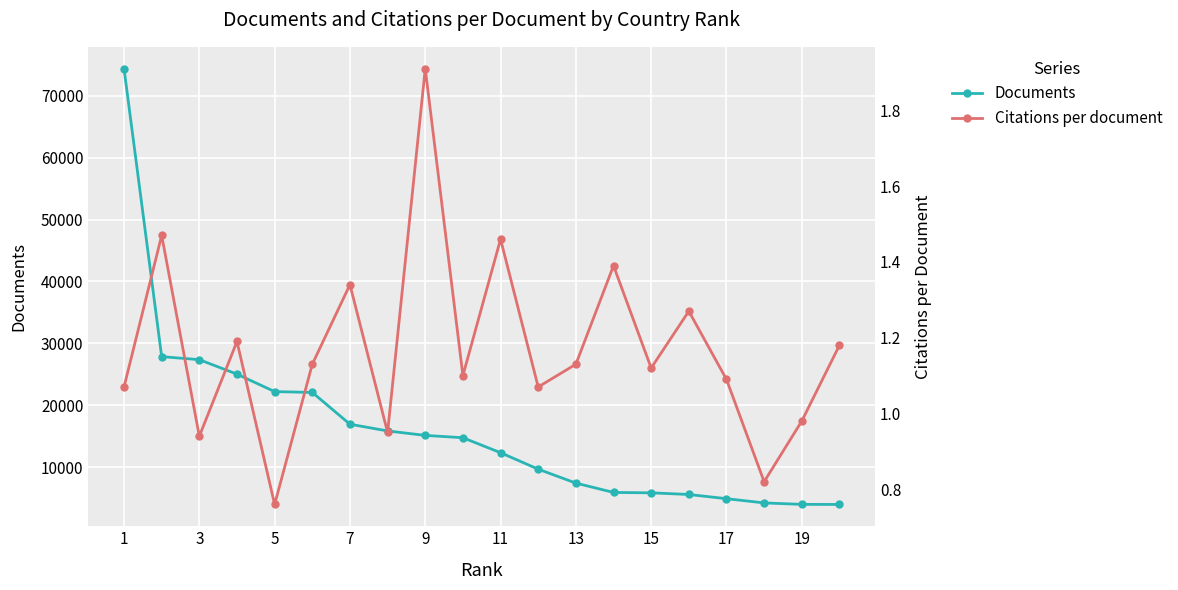

Where does the Citations per document series first go above 1?

1